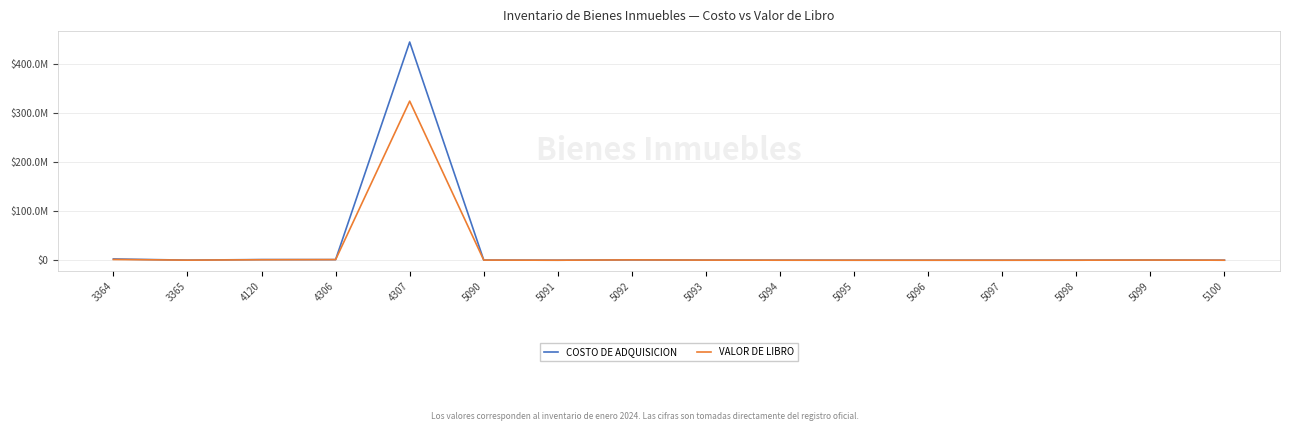

True or false: VALOR DE LIBRO has more than 0 interior local peaks.

True